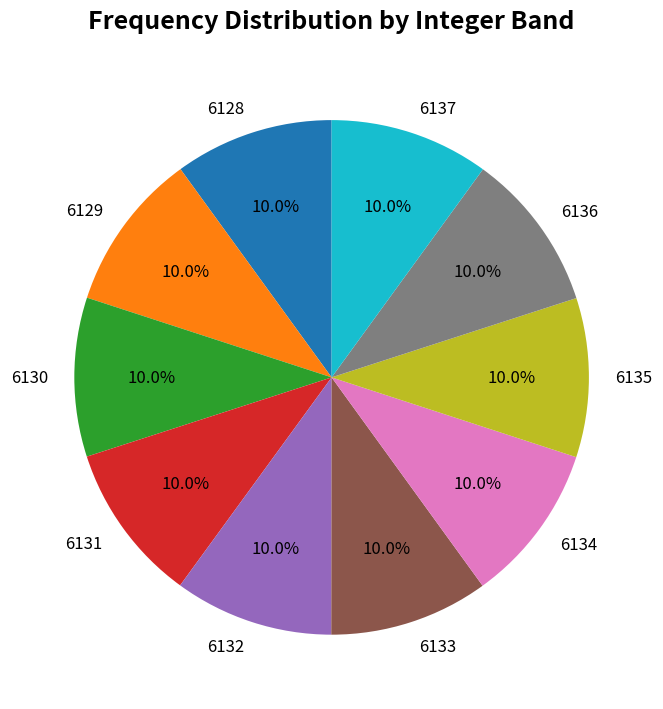

Is 6129 the majority of the pie?

No